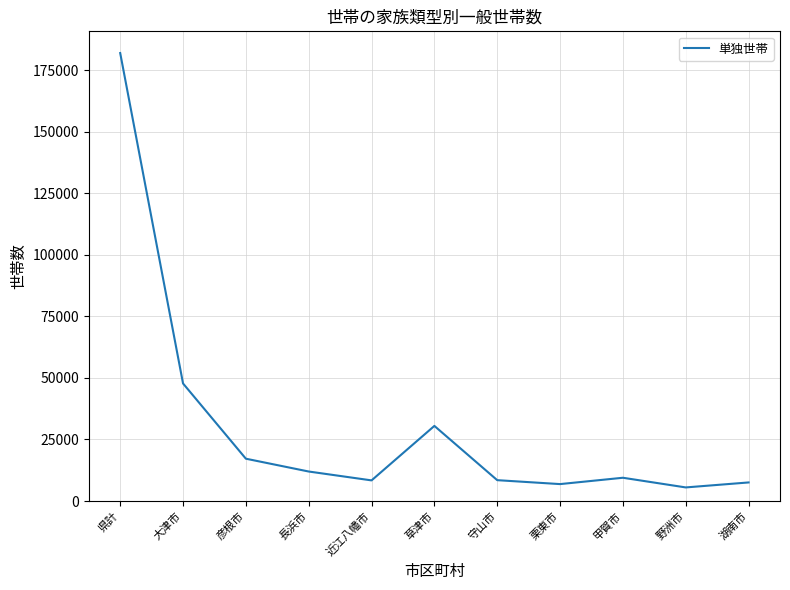

Is it true that the value at 野洲市 is 5523?

True